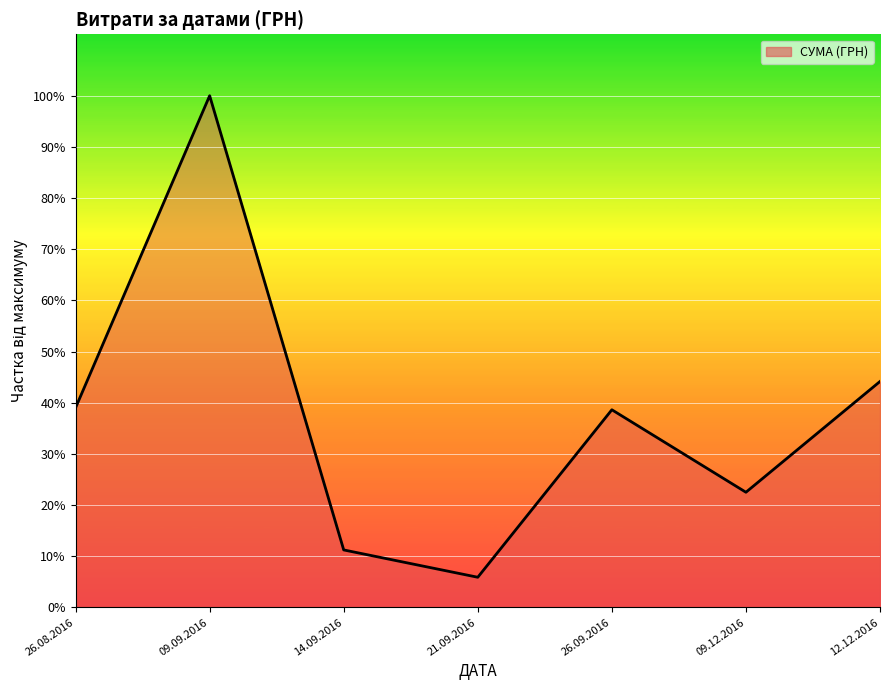

At which category does the chart reach its minimum across all series?

21.09.2016